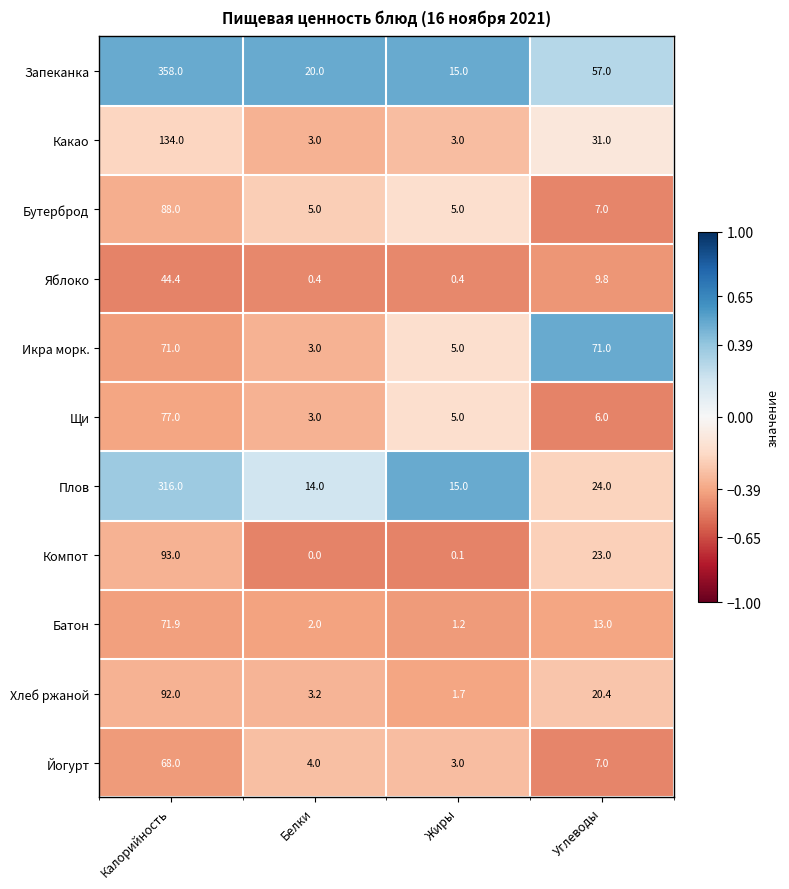

Which category has the lowest value across all series?

Белки